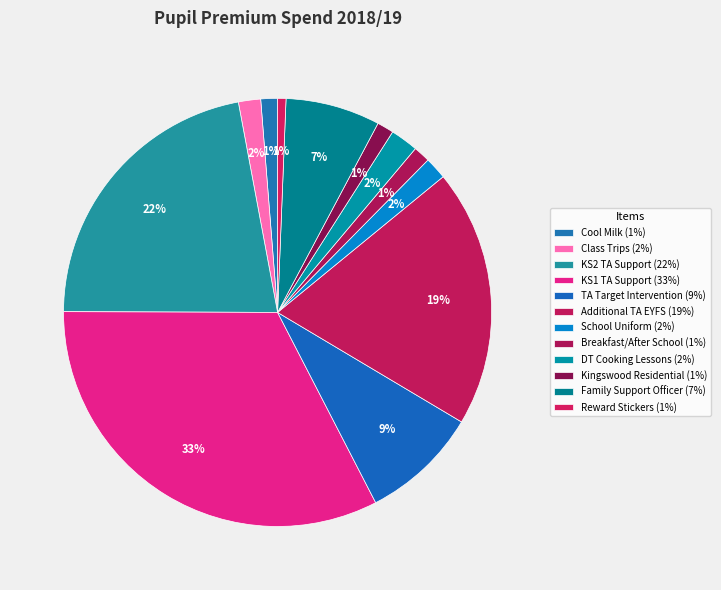

How many slices are in this pie chart?

12